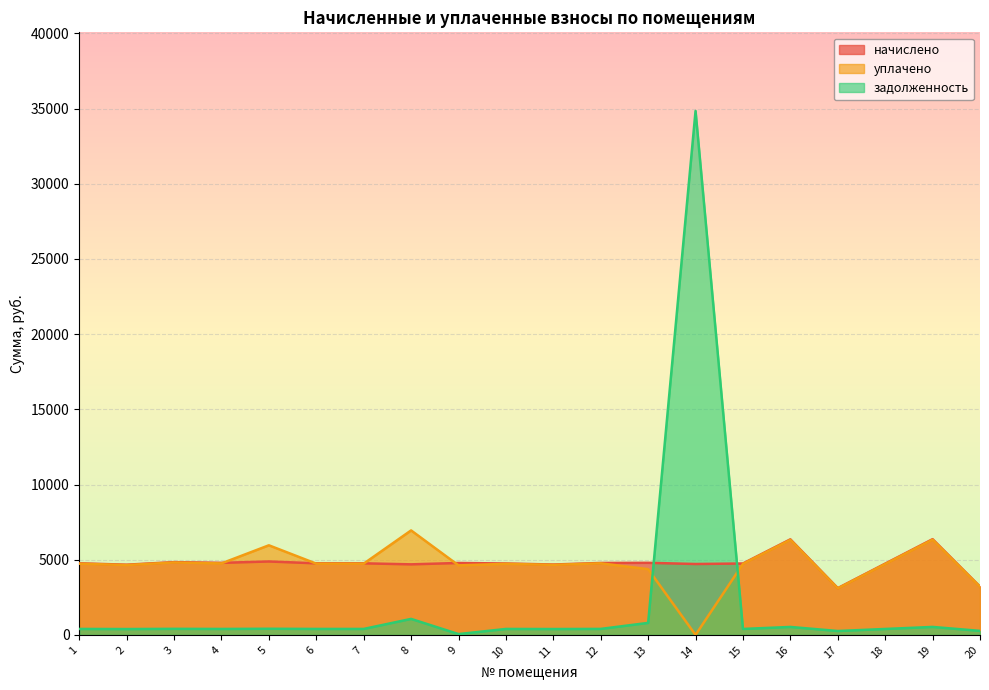

The value of уплачено at 4 is 4754.3. True or false?

True